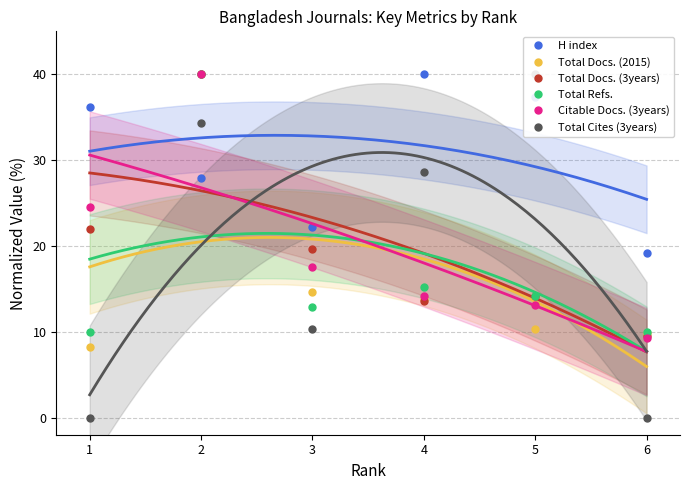

Which series has the widest spread of values?

Total Cites (3years)